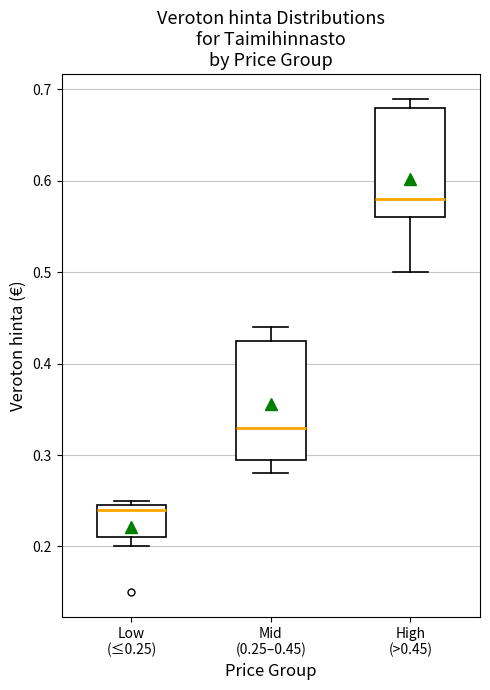

Where does the lower whisker of the box for High (>0.45) end on the y-axis? The values are not printed on the chart, so give them approximately, as read against the axis.

0.50